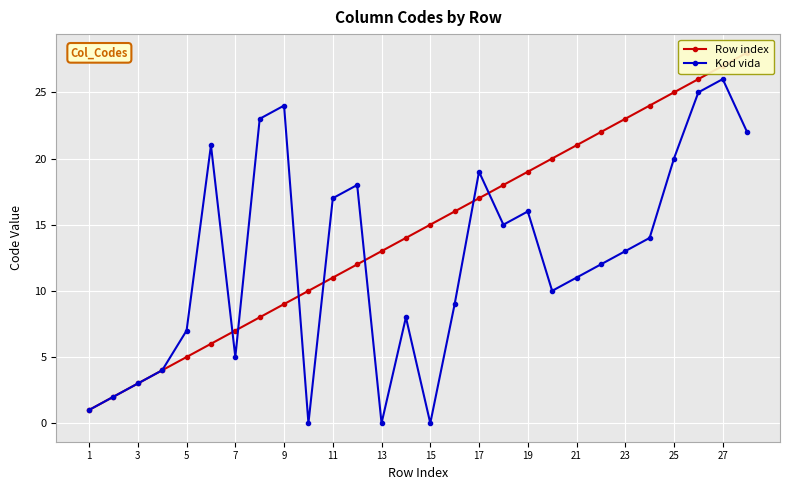

The value of Kod vida at 7 is 5. True or false?

True